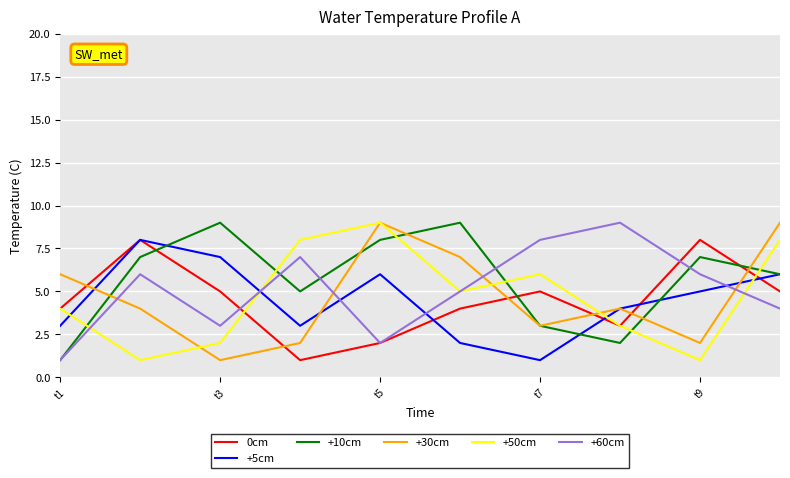

What is the greatest value displayed?

9